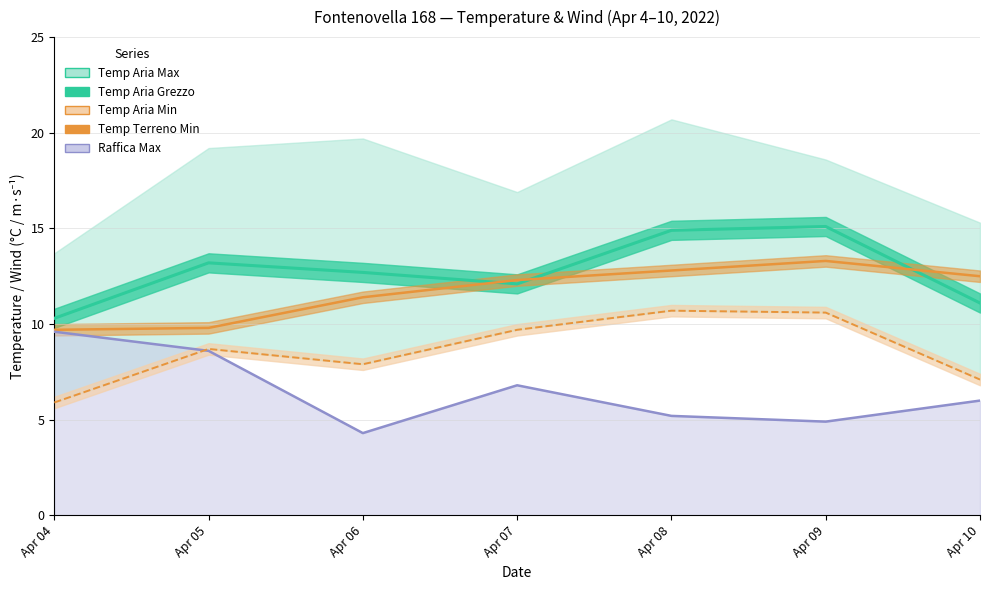

What is the value of the Temp Aria Grezzo point at the 4th from the left?

12.1